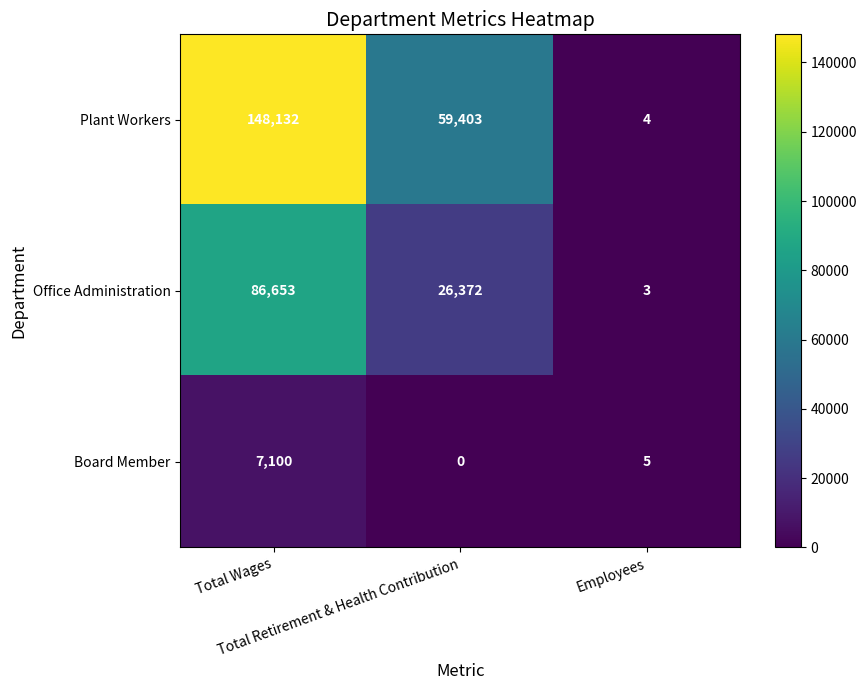

At Total Wages, list the series in order from largest to smallest.

Plant Workers, Office Administration, Board Member